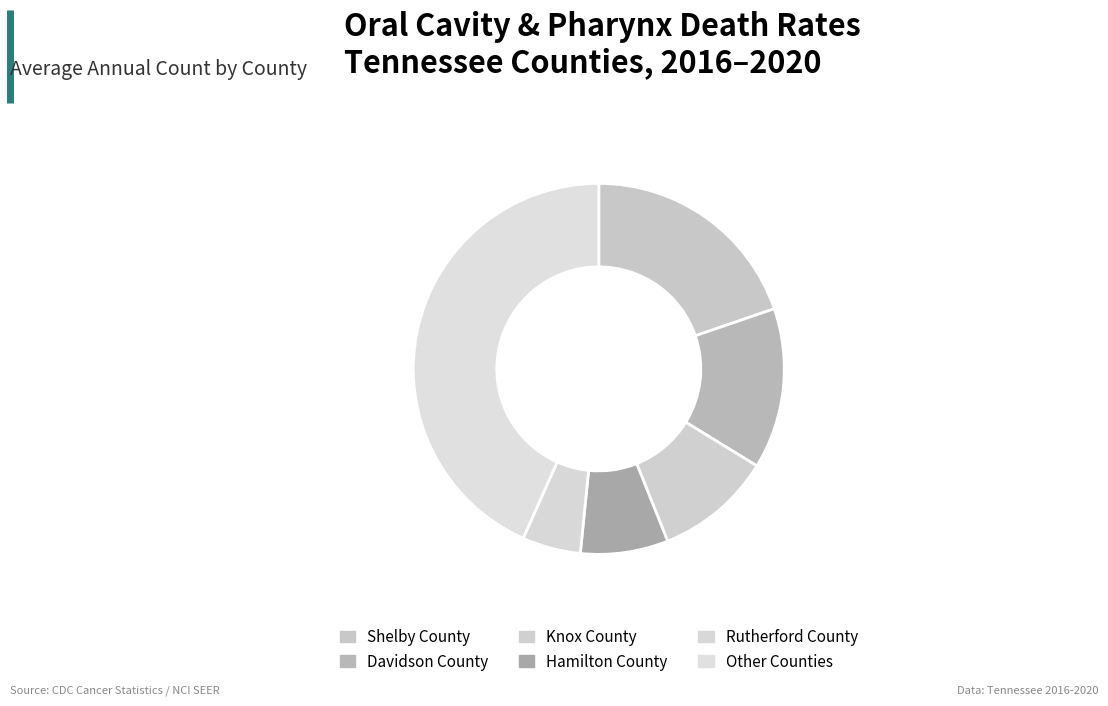

How many slices are in this pie chart?

6